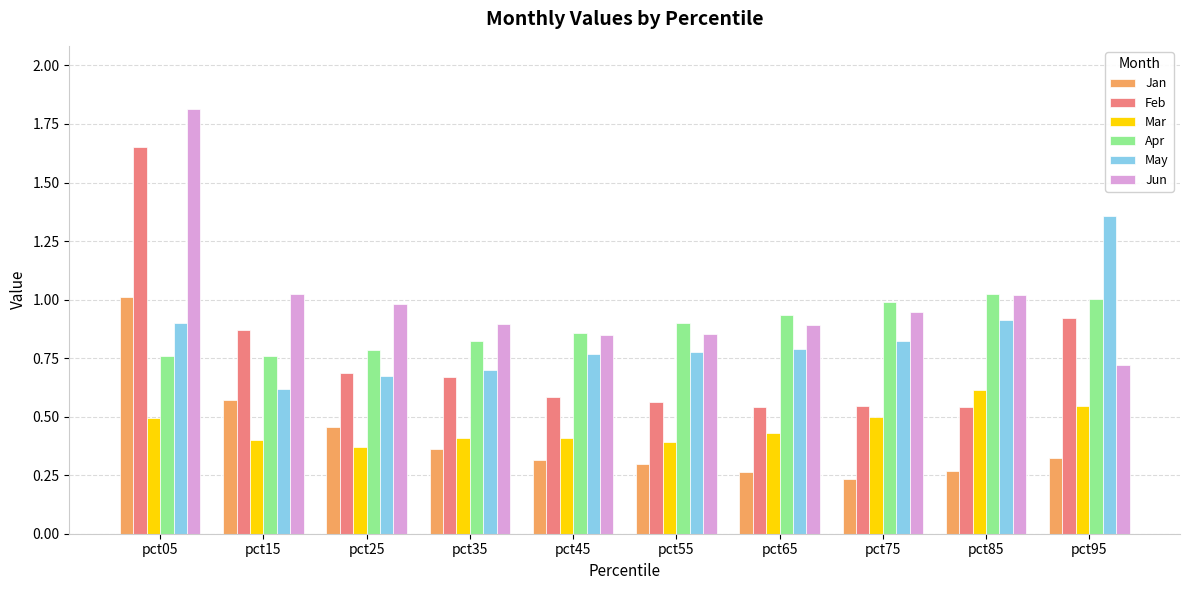

True or false: Apr has a value of 1.0 at pct75.

True